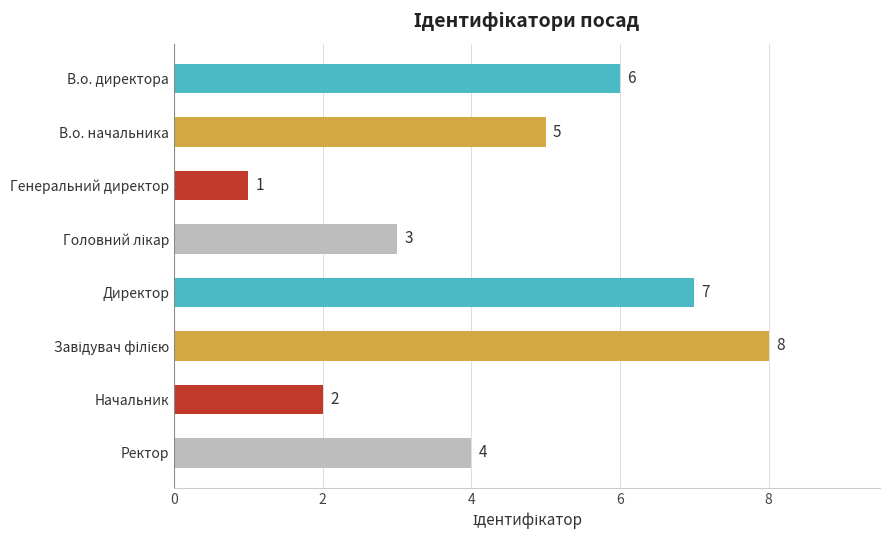

Where is the data nearest to the value 4?

Ректор